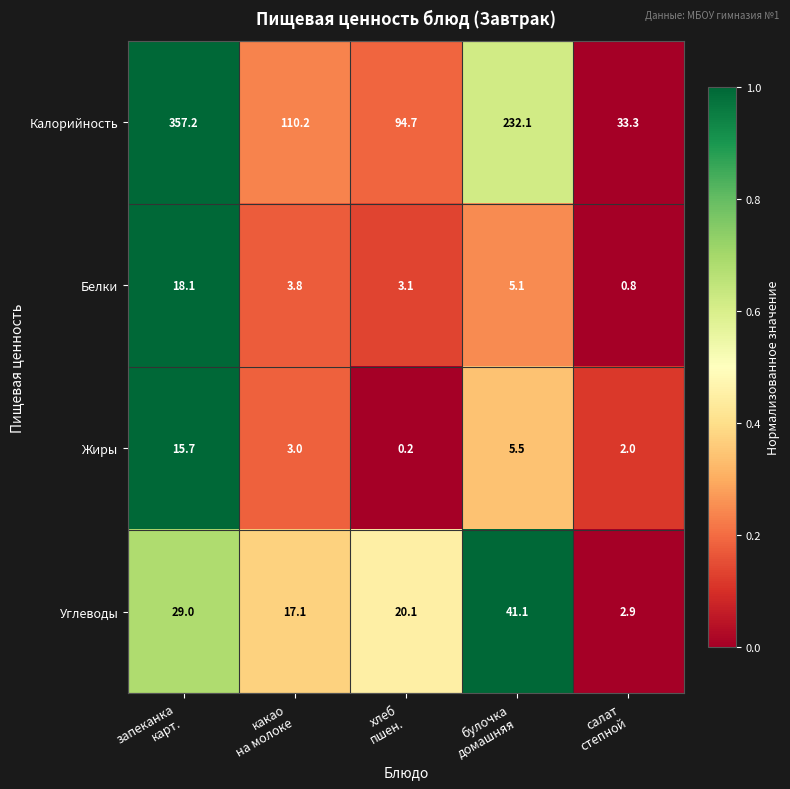

How many categories are shown in the chart?

5